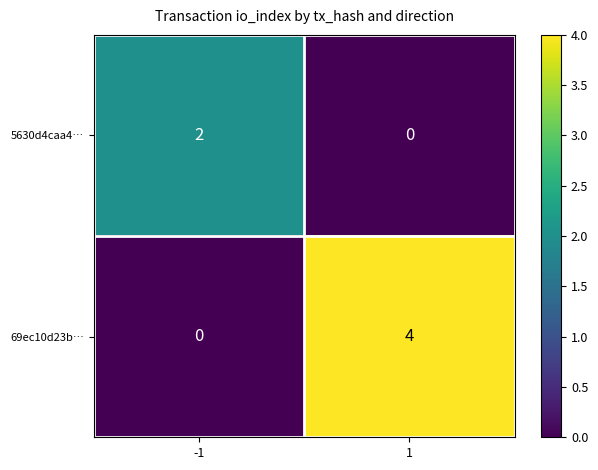

What value does the 69ec10d23b… series have at 1?

4